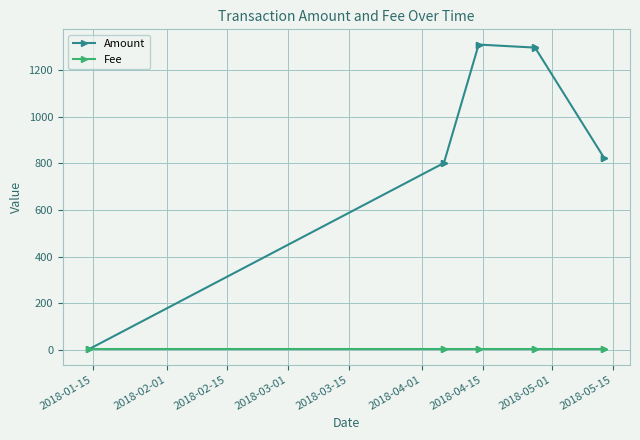

True or false: Fee has more than 1 points higher than both neighbors.

False